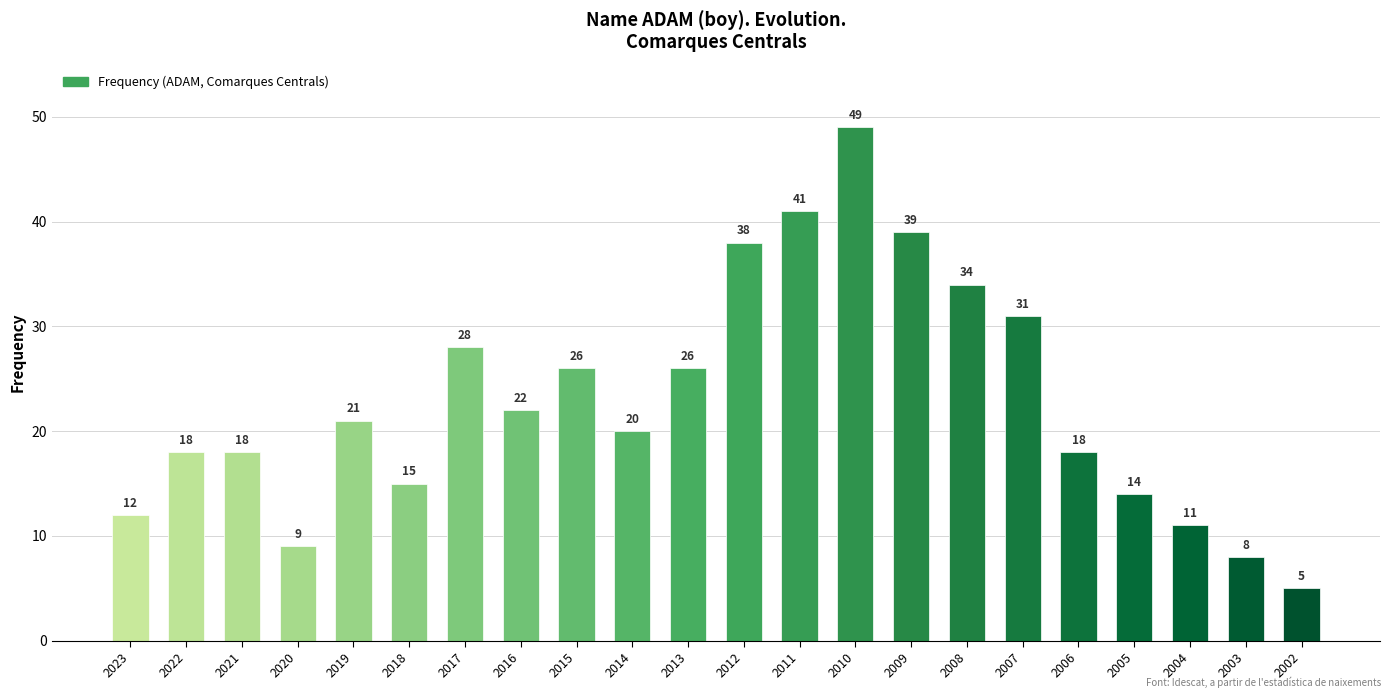

How many categories are shown in the chart?

22